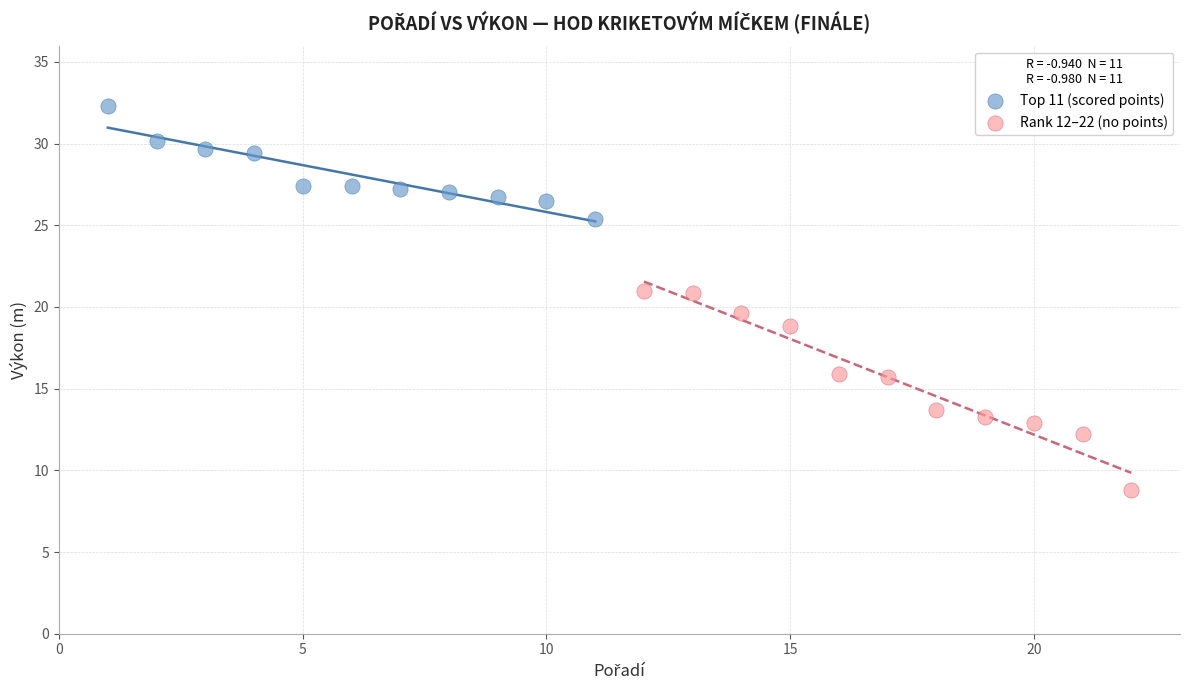

Which series reaches the minimum Y coordinate?

Rank 12–22 (no points)